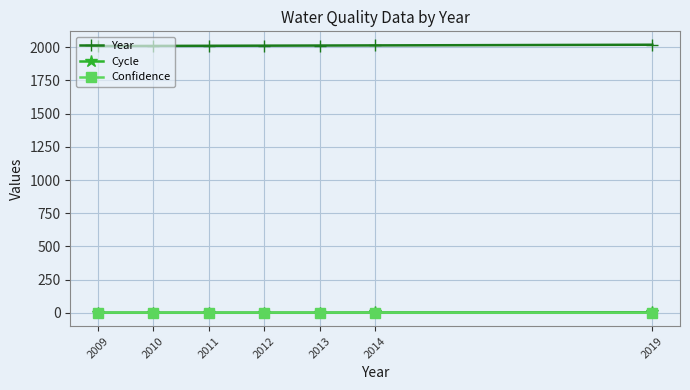

What value does the Confidence series have at 2013?

1.0